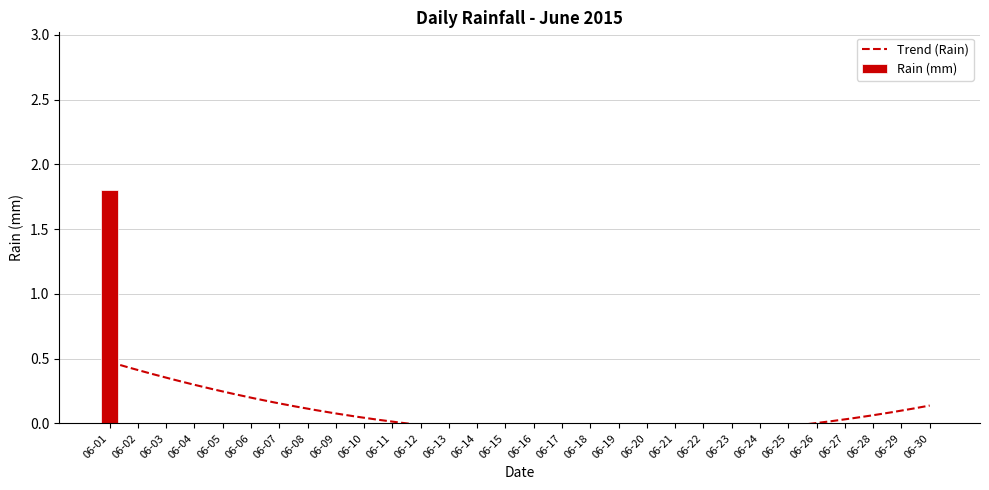

The value of Rain (mm) at 06-12 is 0.9. True or false?

False